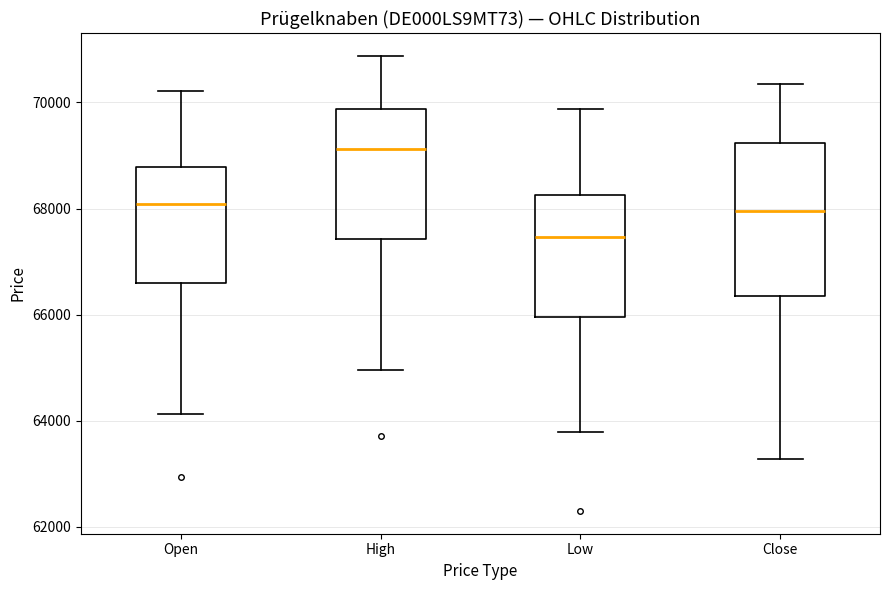

Which box is the tallest, from its lower edge to its upper edge?

Close